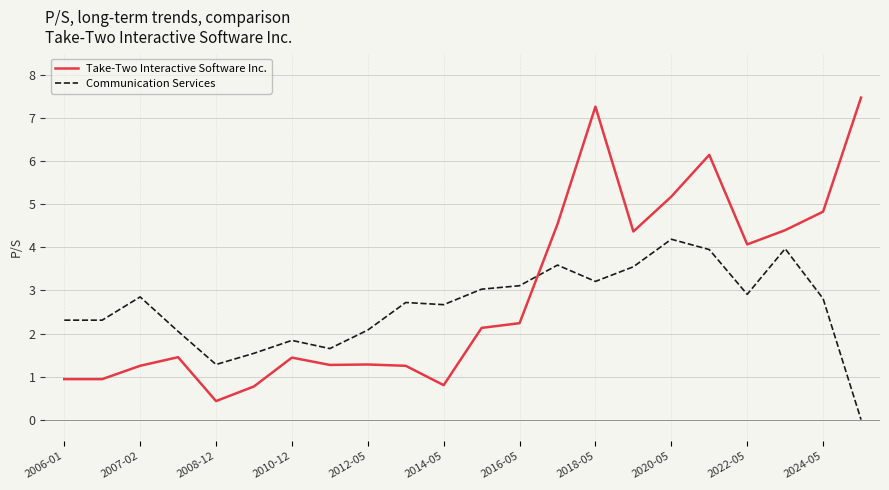

What is the highest value of the Take-Two Interactive Software Inc. series?

7.5